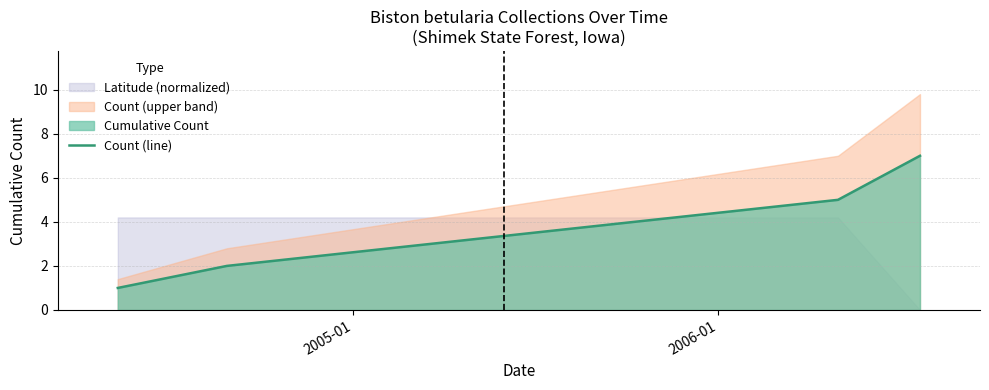

Count the number of categories in the chart.

4